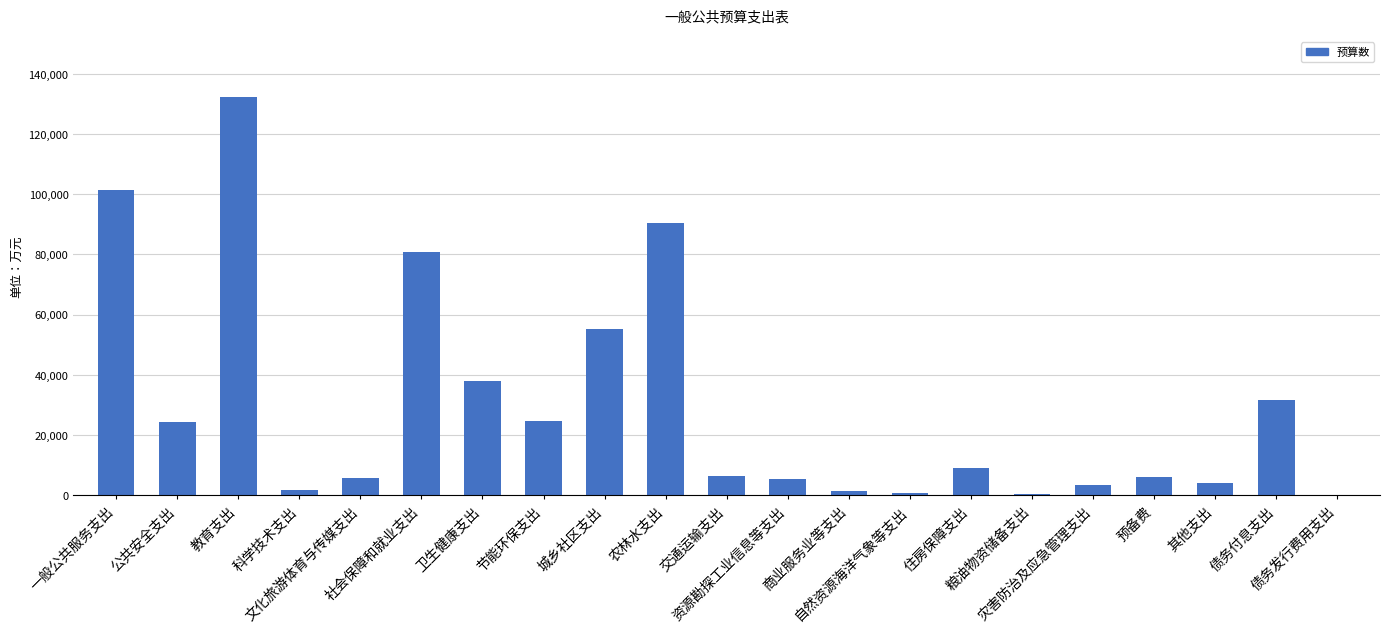

At which label is the value closest to 66290?

城乡社区支出